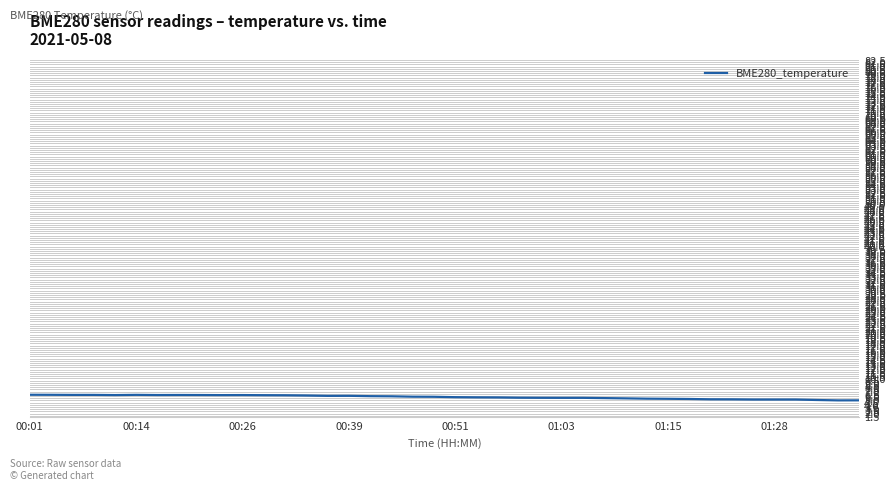

What is the greatest value displayed?

79.1